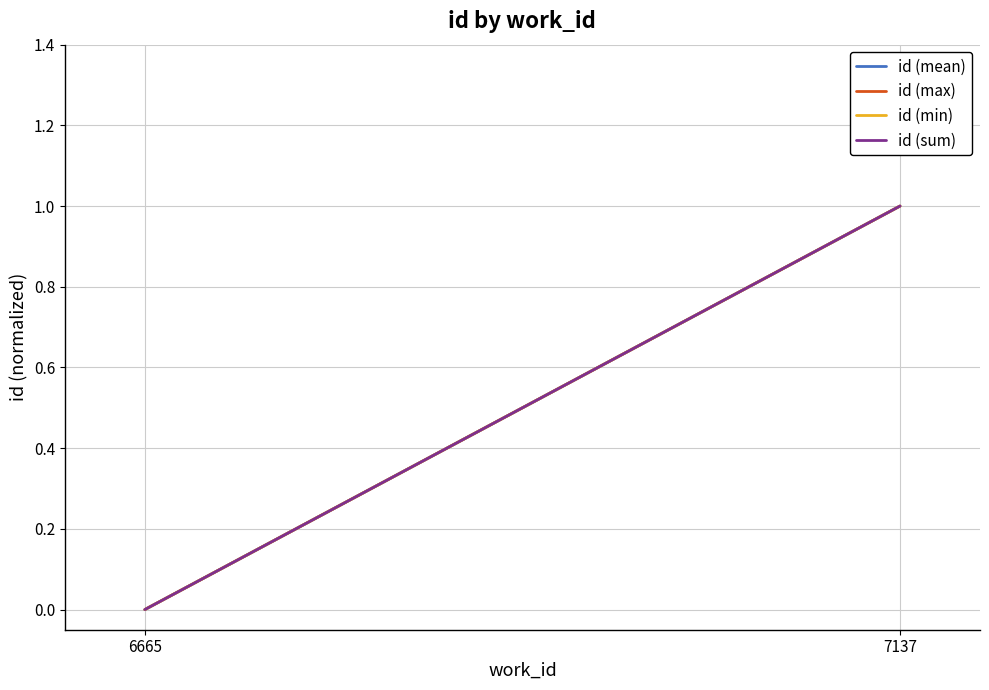

True or false: id (max) has a value of 0 at 7137.

False